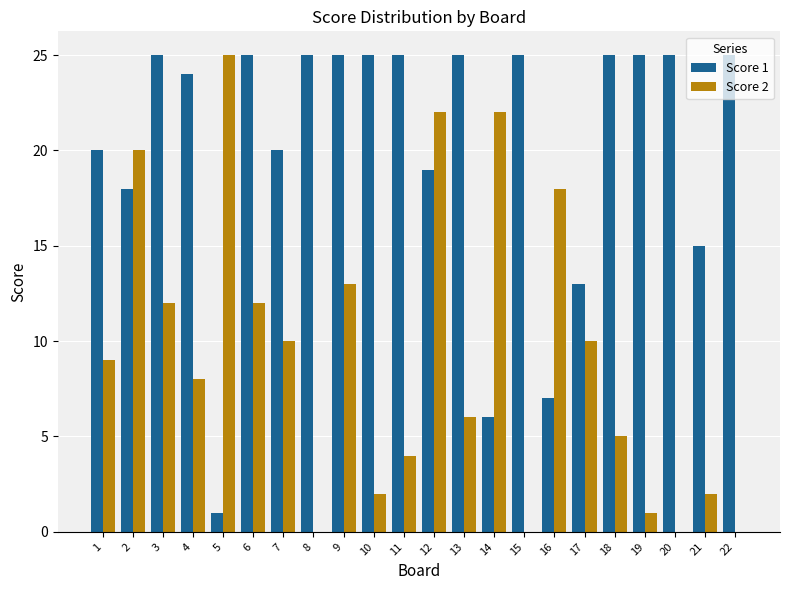

Is the value of Score 2 at 20 greater than the value of Score 1 at 20?

No